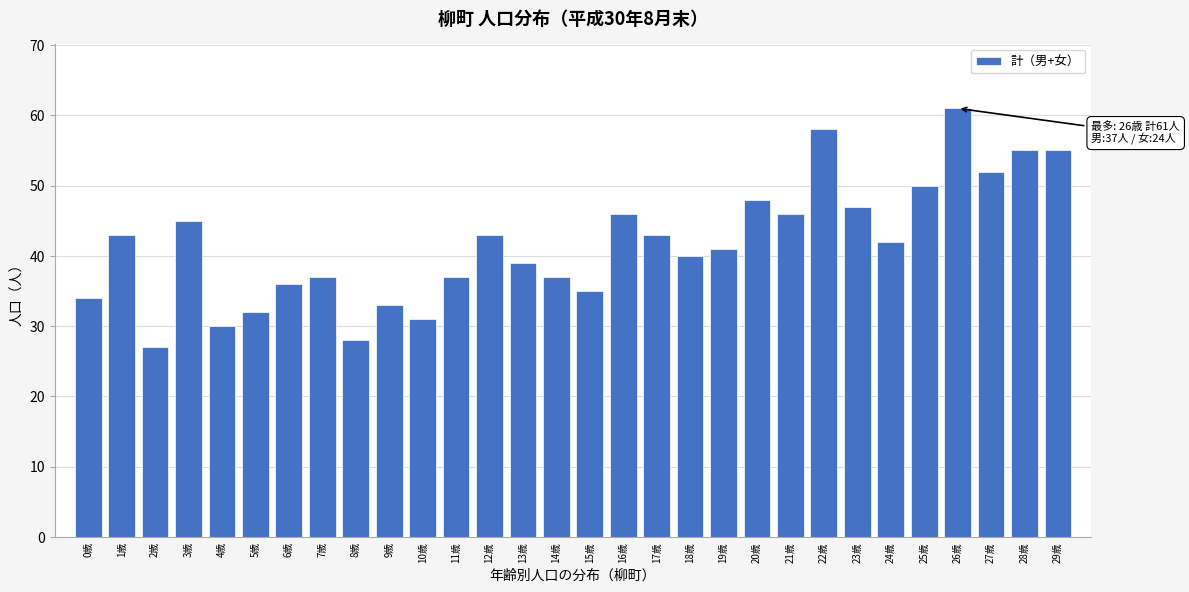

Reading left to right, what are all the values shown in this chart?

0歳=34	1歳=43	2歳=27	3歳=45	4歳=30	5歳=32	6歳=36	7歳=37	8歳=28	9歳=33	10歳=31	11歳=37	12歳=43	13歳=39	14歳=37	15歳=35	16歳=46	17歳=43	18歳=40	19歳=41	20歳=48	21歳=46	22歳=58	23歳=47	24歳=42	25歳=50	26歳=61	27歳=52	28歳=55	29歳=55